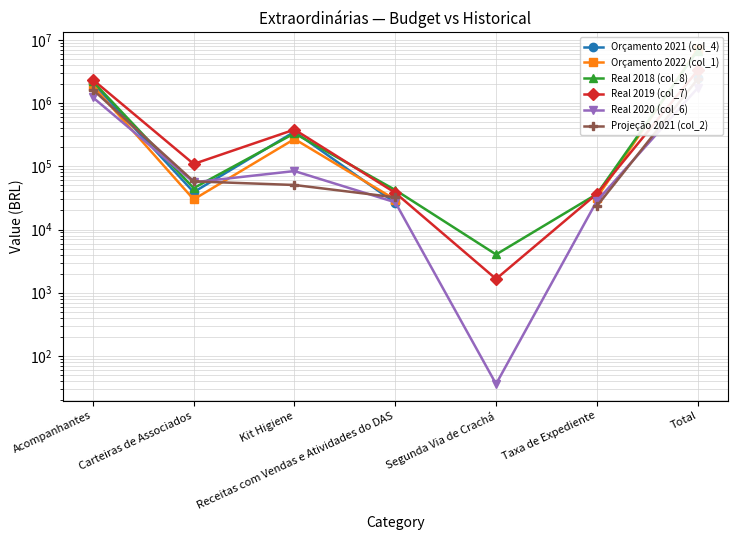

At how many categories does at least one series exceed 4005023?

1